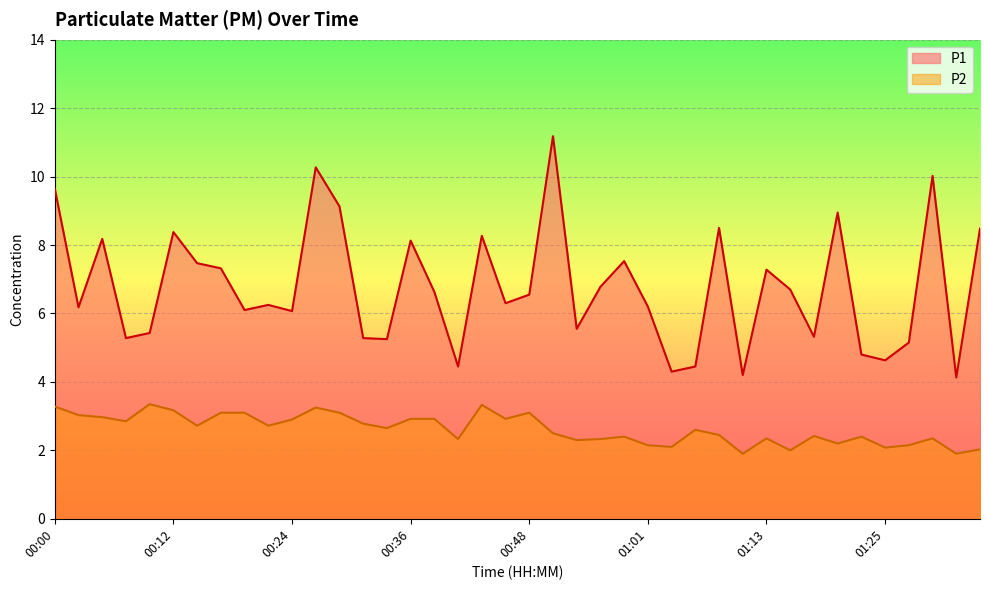

True or false: P2 and P1 intersect in this chart.

False